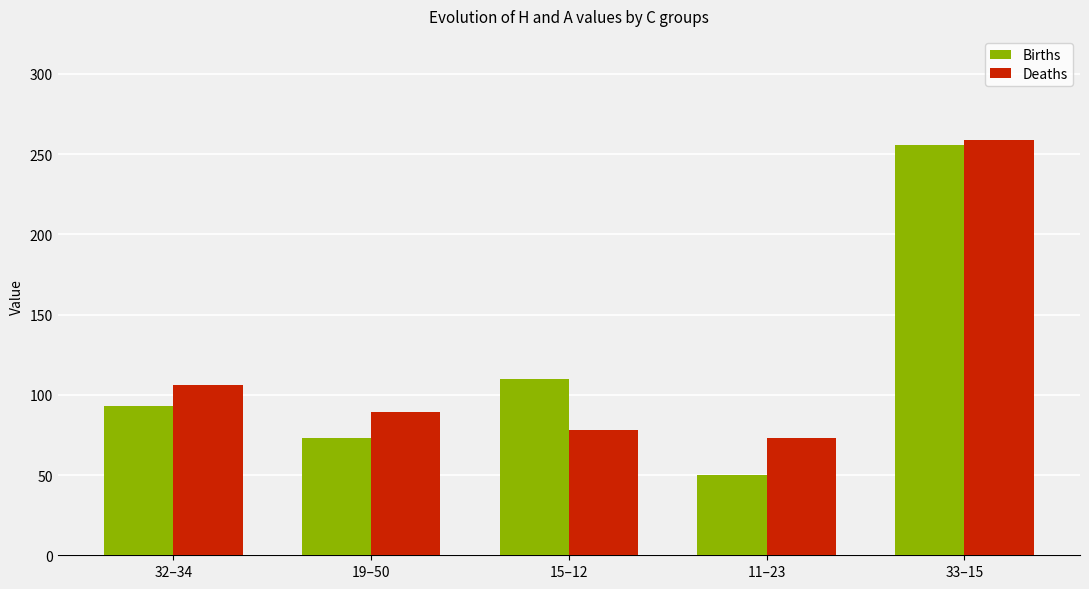

Is it true that Births equals 121 at 19–50?

False